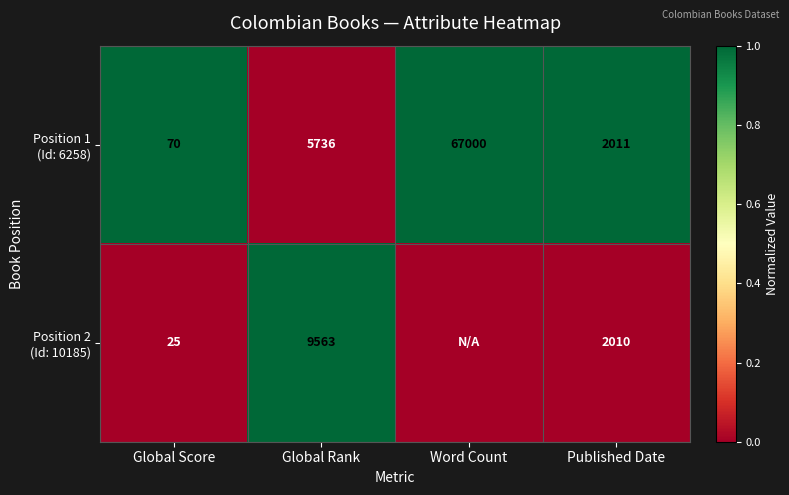

What is the spread (max minus min) of values at Global Rank?

3827